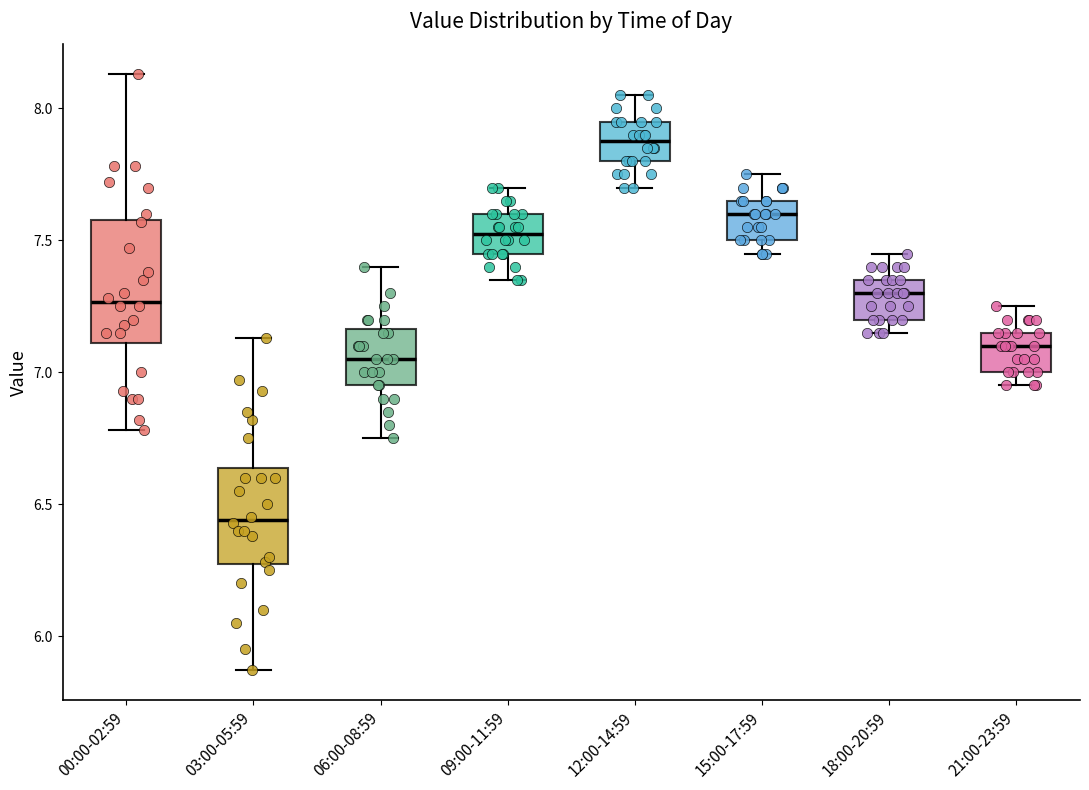

Reading left to right, transcribe this box plot: for each box, give where its median line is, the range the box spans, and where its two whiskers end, as read against the y-axis. The values are not printed on the chart, so give them approximately, as read against the axis.

00:00-02:59: median 7.25, box 7.10 to 7.60, whiskers 6.80 to 8.15
03:00-05:59: median 6.45, box 6.25 to 6.65, whiskers 5.85 to 7.15
06:00-08:59: median 7.05, box 6.95 to 7.15, whiskers 6.75 to 7.40
09:00-11:59: median 7.55, box 7.45 to 7.60, whiskers 7.35 to 7.70
12:00-14:59: median 7.90, box 7.80 to 7.95, whiskers 7.70 to 8.05
15:00-17:59: median 7.60, box 7.50 to 7.65, whiskers 7.45 to 7.75
18:00-20:59: median 7.30, box 7.20 to 7.35, whiskers 7.15 to 7.45
21:00-23:59: median 7.10, box 7.00 to 7.15, whiskers 6.95 to 7.25